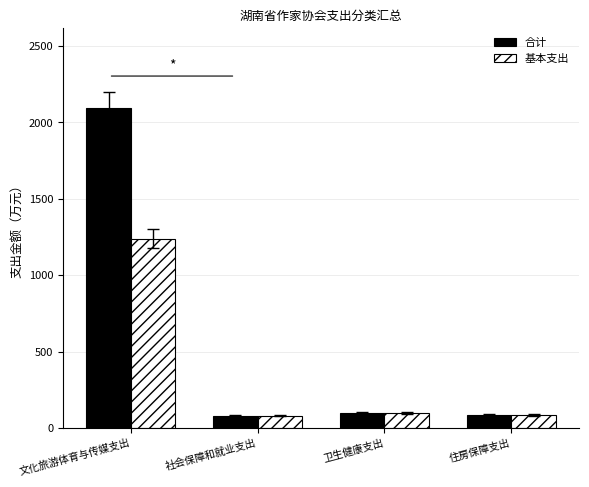

What is the sum of the 基本支出 values at 社会保障和就业支出 and 文化旅游体育与传媒支出?

1317.6